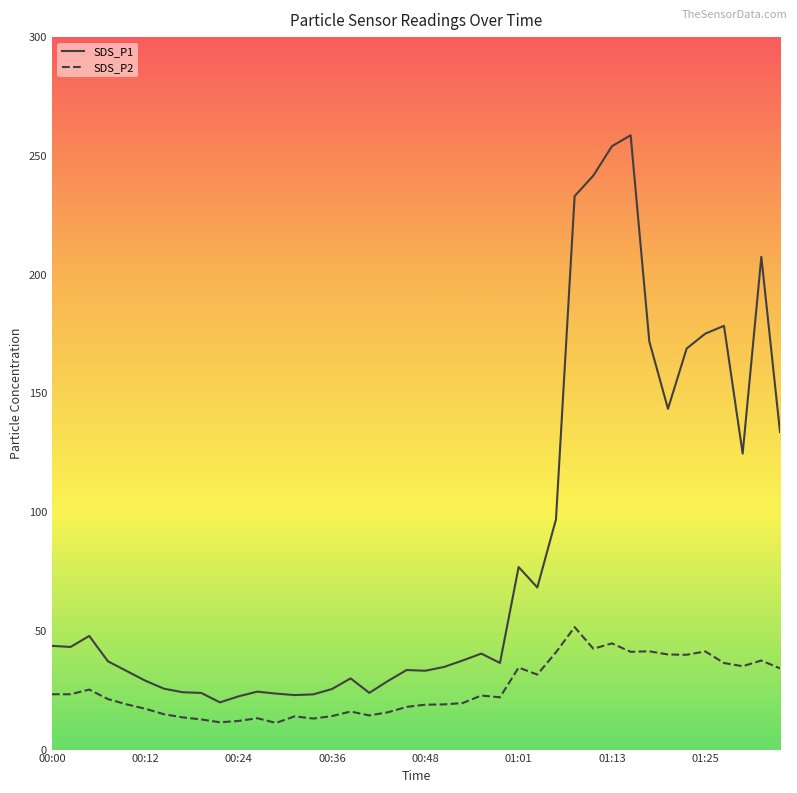

True or false: SDS_P2 and SDS_P1 cross at least once.

False